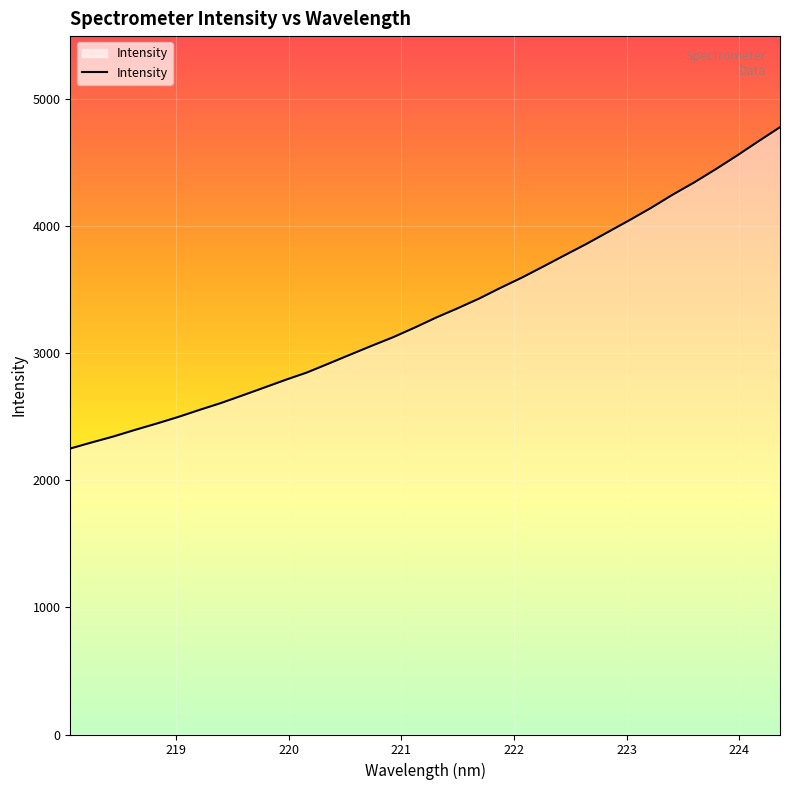

What is the difference between the maximum and minimum values?

2526.2